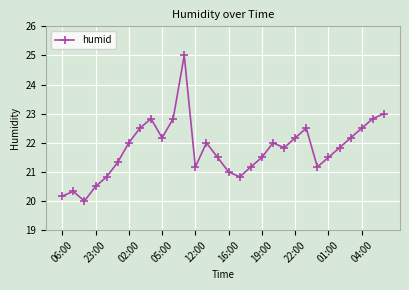

Reading left to right, what are all the values shown in this chart?

20.2	20.3	20.0	20.5	20.8	21.3	22.0	22.5	22.8	22.2	22.8	25.0	21.2	22.0	21.5	21.0	20.8	21.2	21.5	22.0	21.8	22.2	22.5	21.2	21.5	21.8	22.2	22.5	22.8	23.0